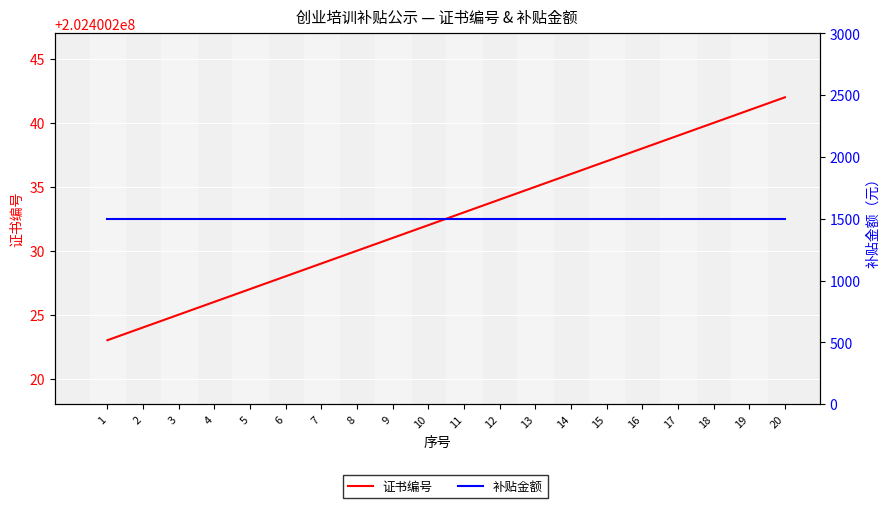

True or false: 证书编号 and 补贴金额 cross at least once.

False